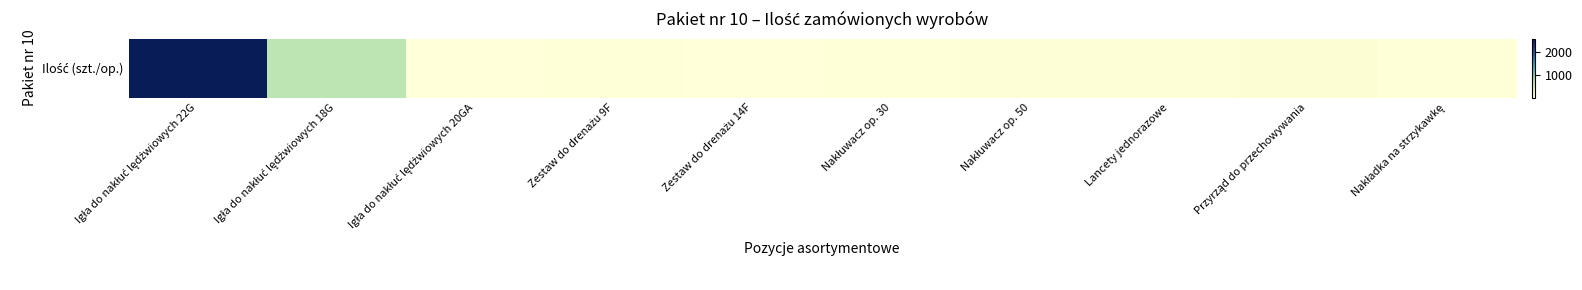

Reading left to right, extract all data points from this chart.

Igła do nakłuć lędźwiowych 22G=2600	Igła do nakłuć lędźwiowych 18G=700	Igła do nakłuć lędźwiowych 20GA=20	Zestaw do drenażu 9F=30	Zestaw do drenażu 14F=10	Nakłuwacz op. 30=30	Nakłuwacz op. 50=50	Lancety jednorazowe=40	Przyrząd do przechowywania=70	Nakładka na strzykawkę=30